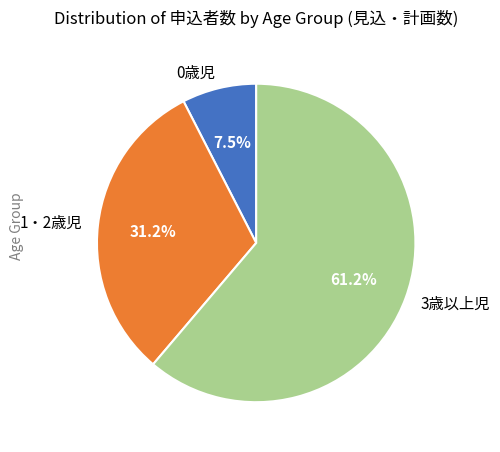

What percentage is NOT represented by 0歳児?

92.5%